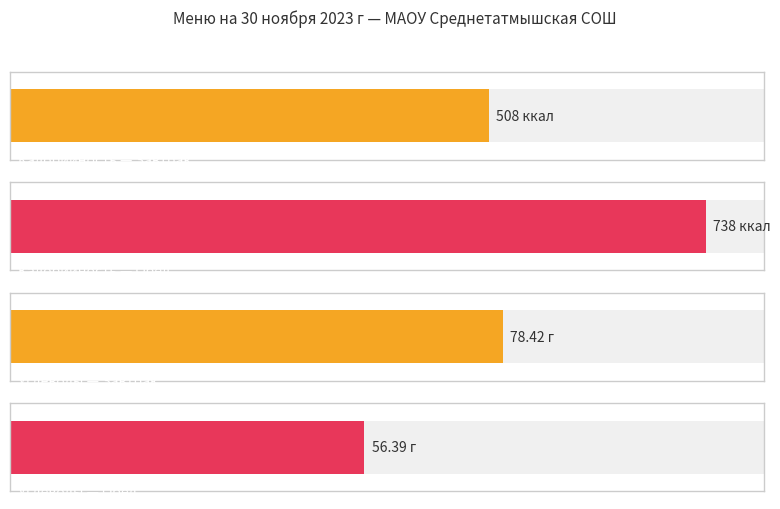

Is it true that Калорийность equals 738.0 at Обед?

True